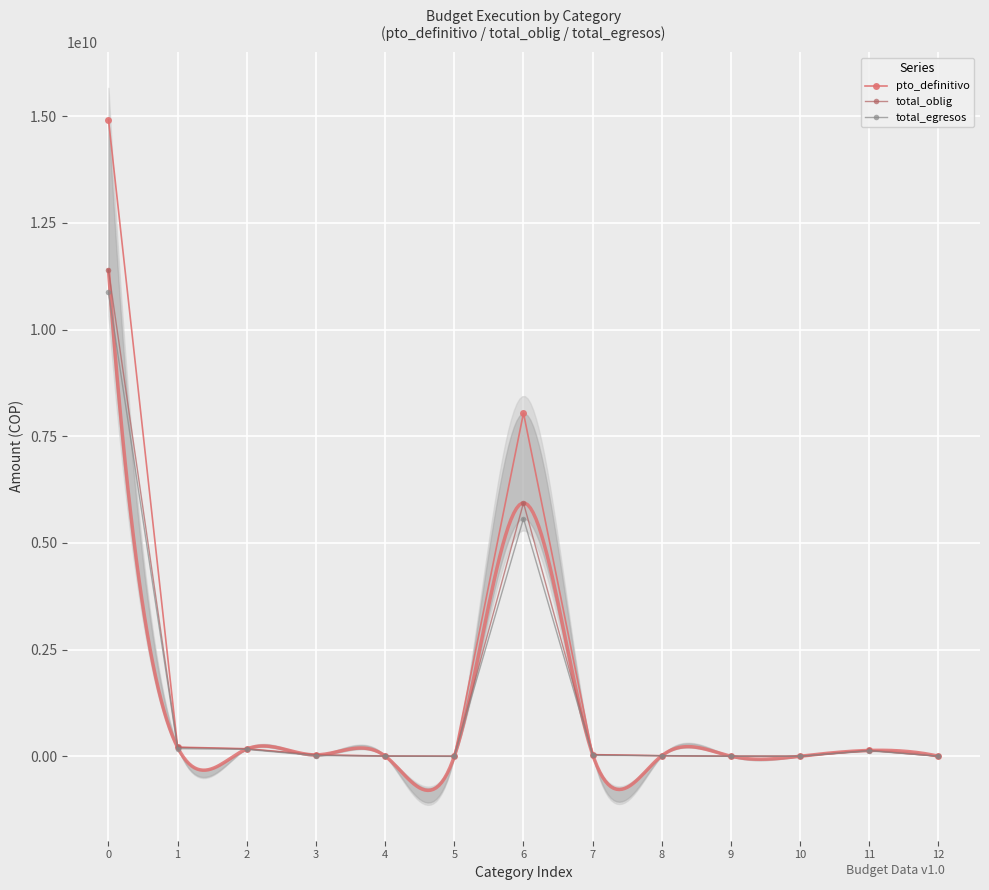

What is the difference between the second highest and second lowest values in the pto_definitivo series?

8042417751.2